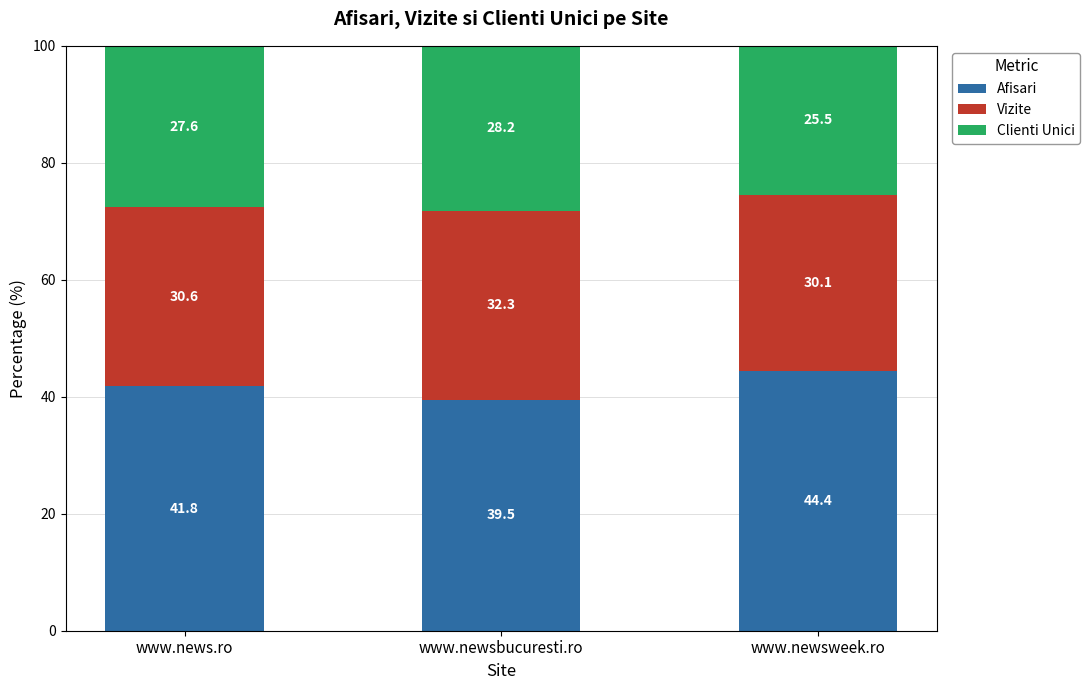

At which label does Afisari first exceed 41?

www.news.ro